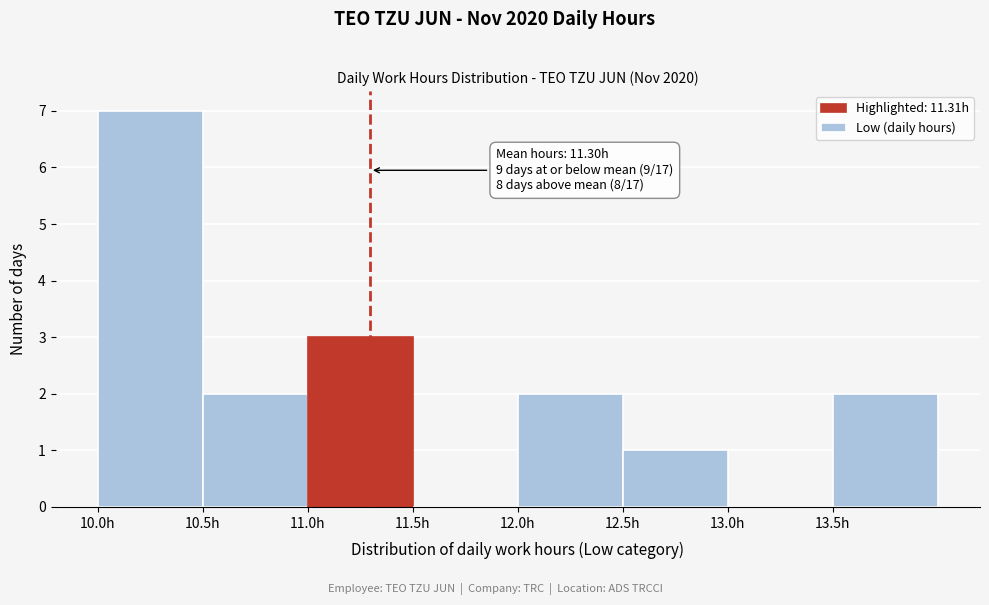

Over which range of the x-axis is the bar tallest?

10.0 to 10.5